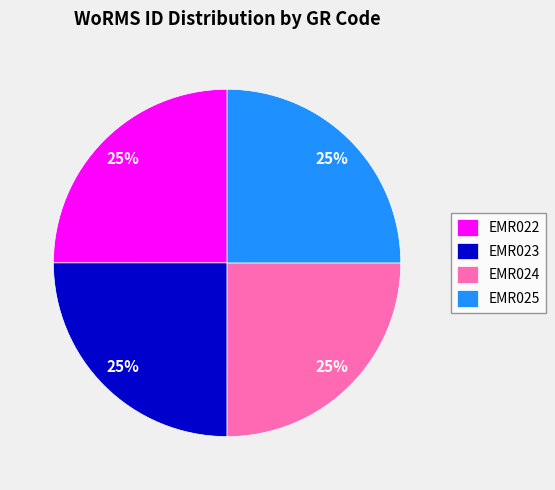

True or false: EMR023 accounts for 25% of the total.

True